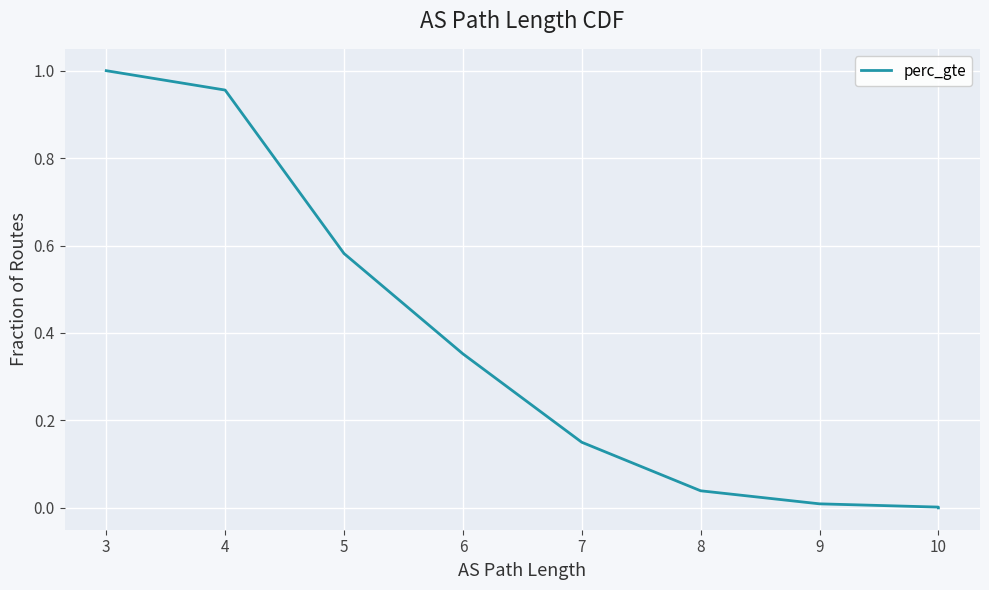

The chart shows a value of 1.6 at 4. True or false?

False